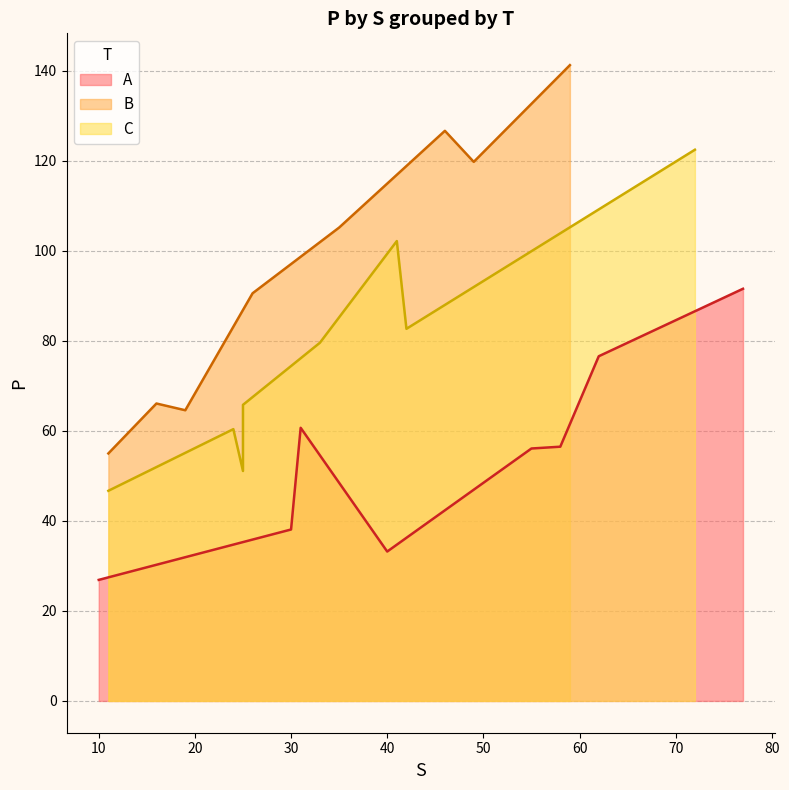

What is the maximum value for A?

91.6